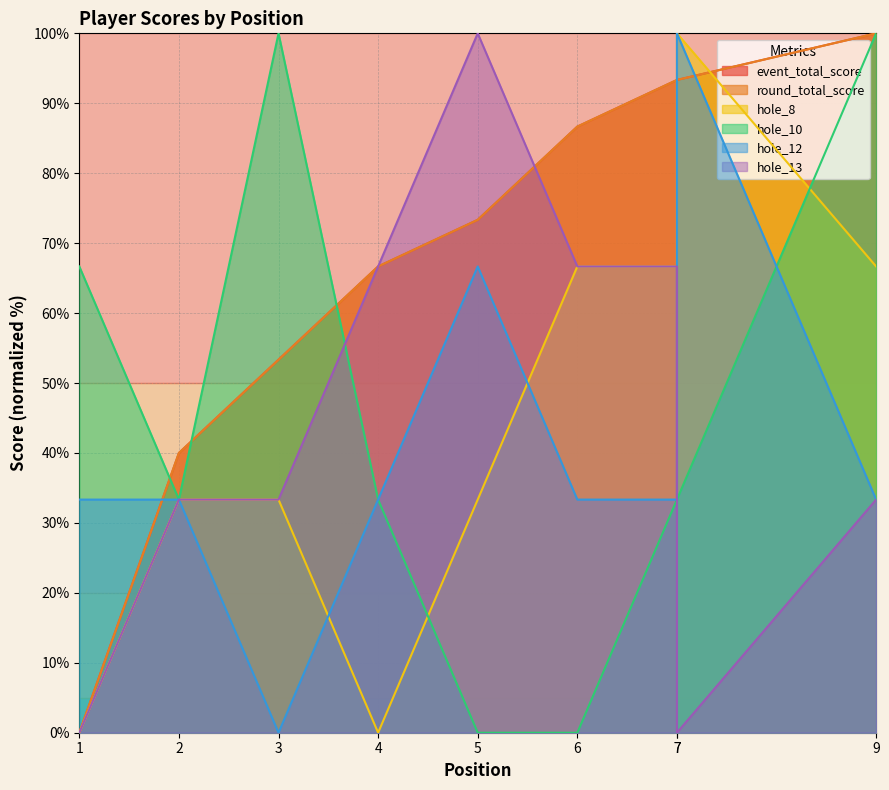

How many times do hole_8 and event_total_score cross each other?

2